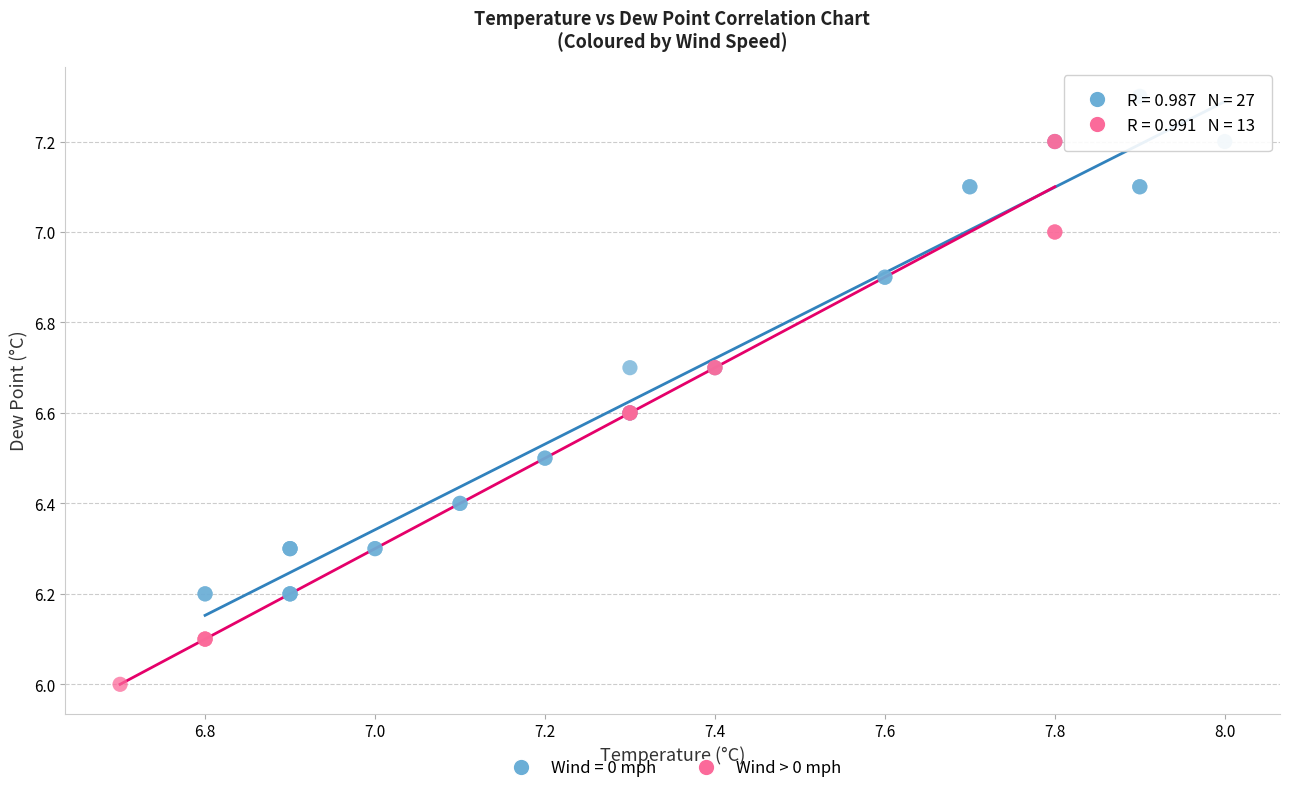

Which series contains the highest Y value?

Wind = 0 mph